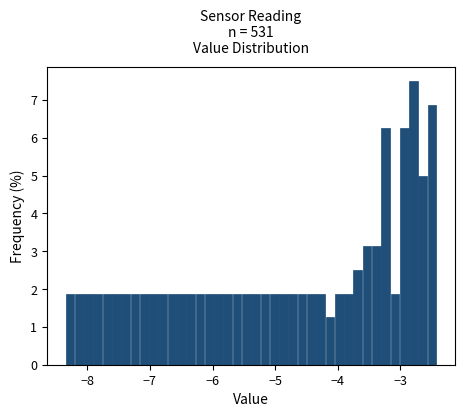

Around what value on the x-axis is the tallest bar? Give the approximate position of its centre, as read against the axis.

-2.8